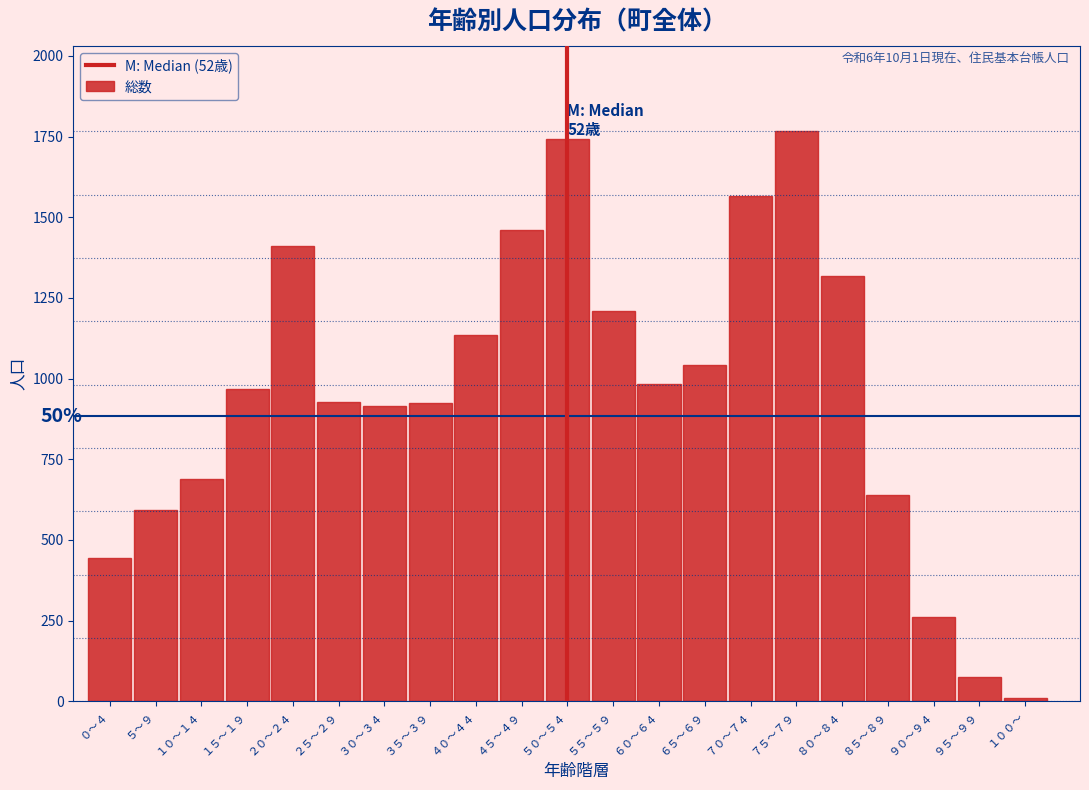

Is it true that the value at ７５～７９ is 1139?

False